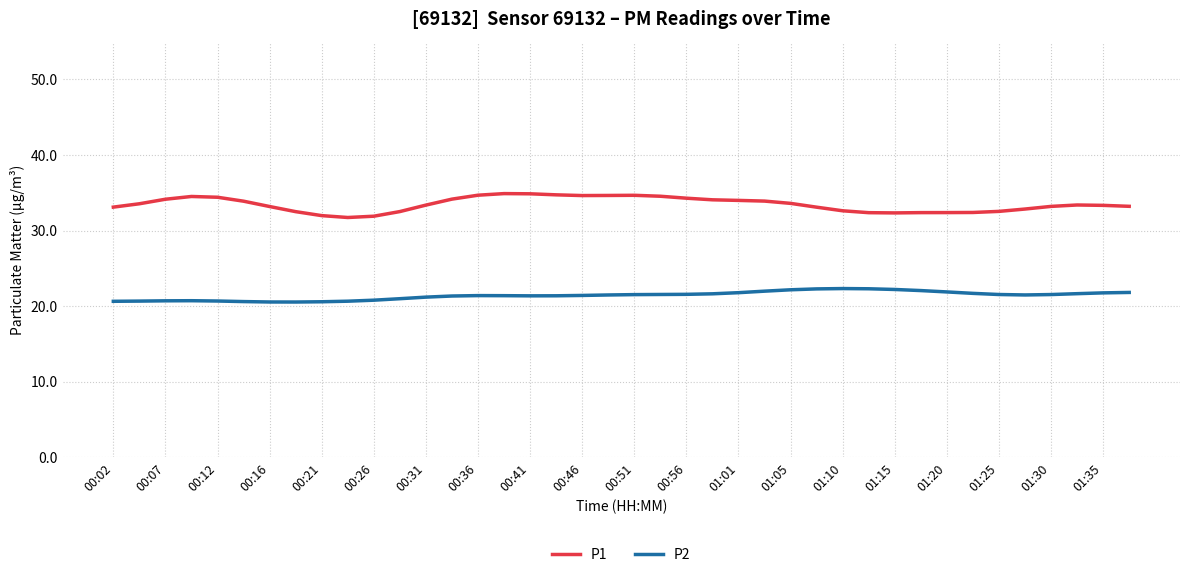

What is the smallest value displayed?

20.6